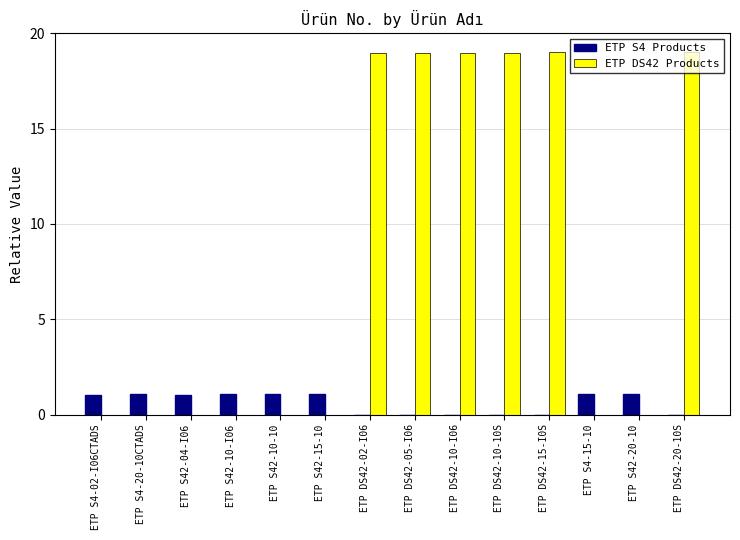

What are all the series names shown in the legend?

ETP S4 Products, ETP DS42 Products